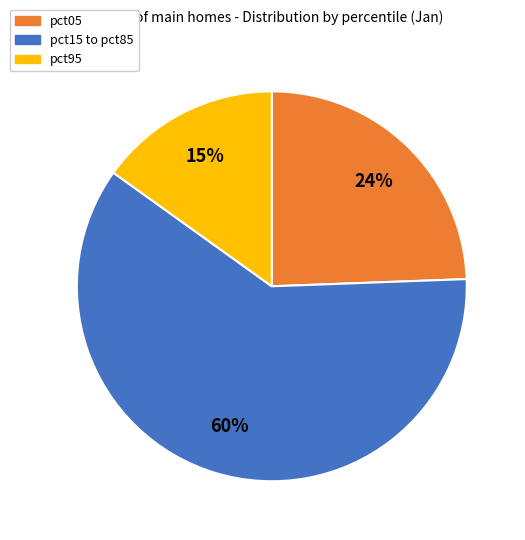

To the nearest percent, what is the average slice percentage?

33%